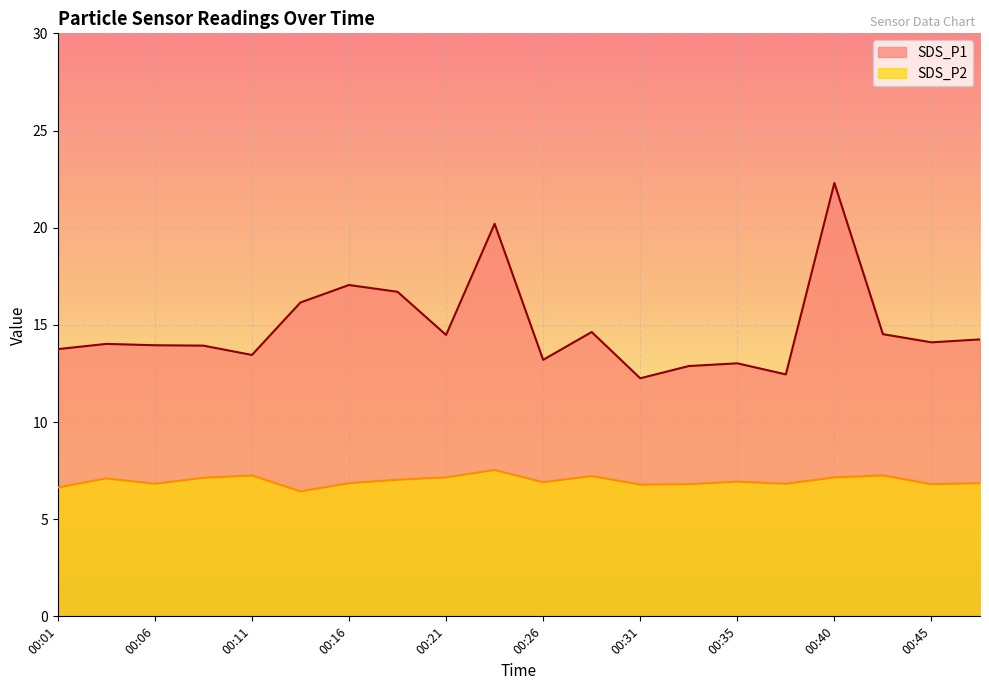

Which series has the largest total across all categories?

SDS_P1